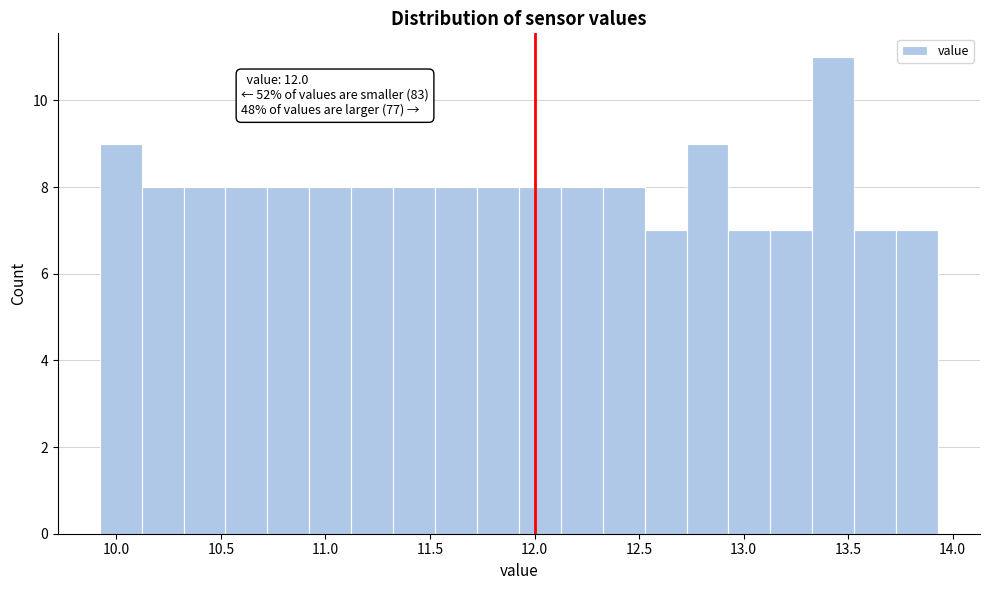

Which range on the x-axis has the tallest bar?

13.35 to 13.55